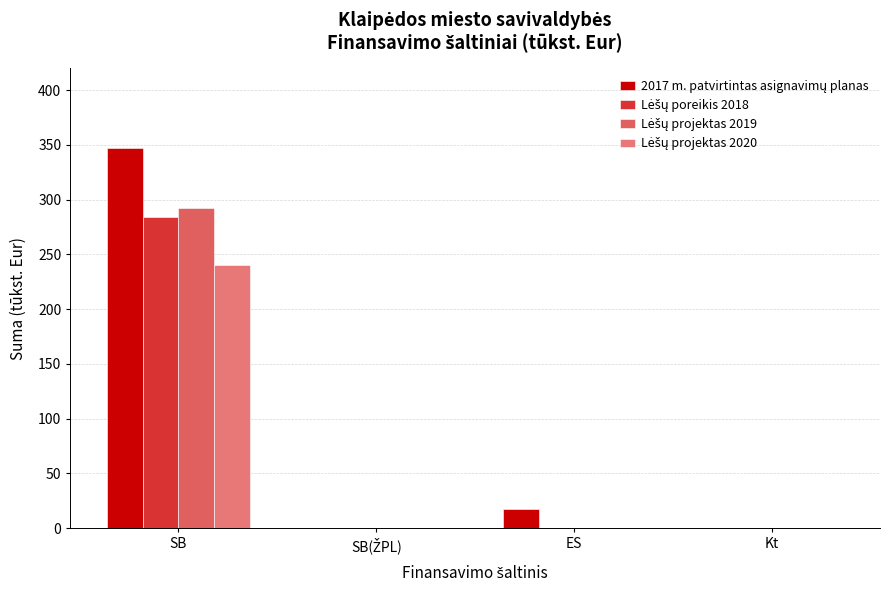

What position from the left is SB?

1